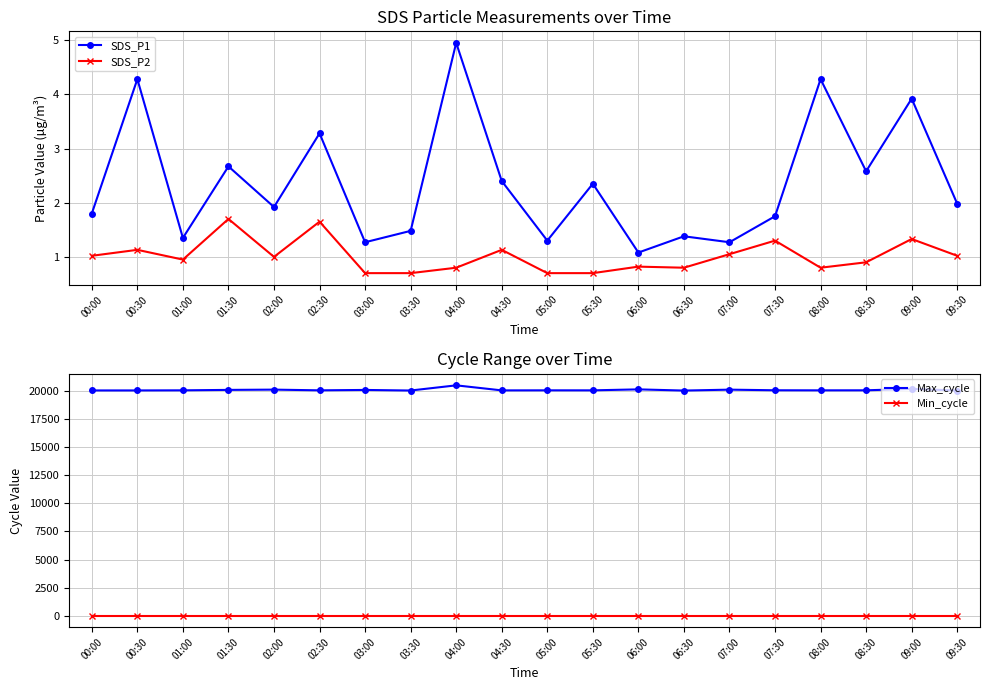

How many lines are shown in the chart?

4